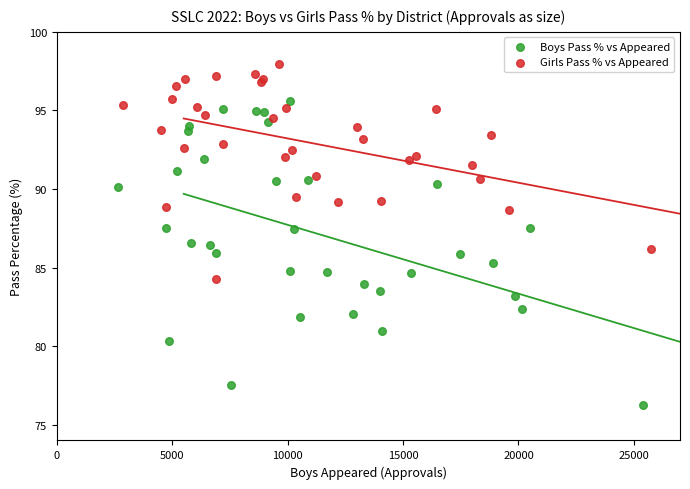

What are all the series names shown in the legend?

Boys Pass % vs Appeared, Girls Pass % vs Appeared